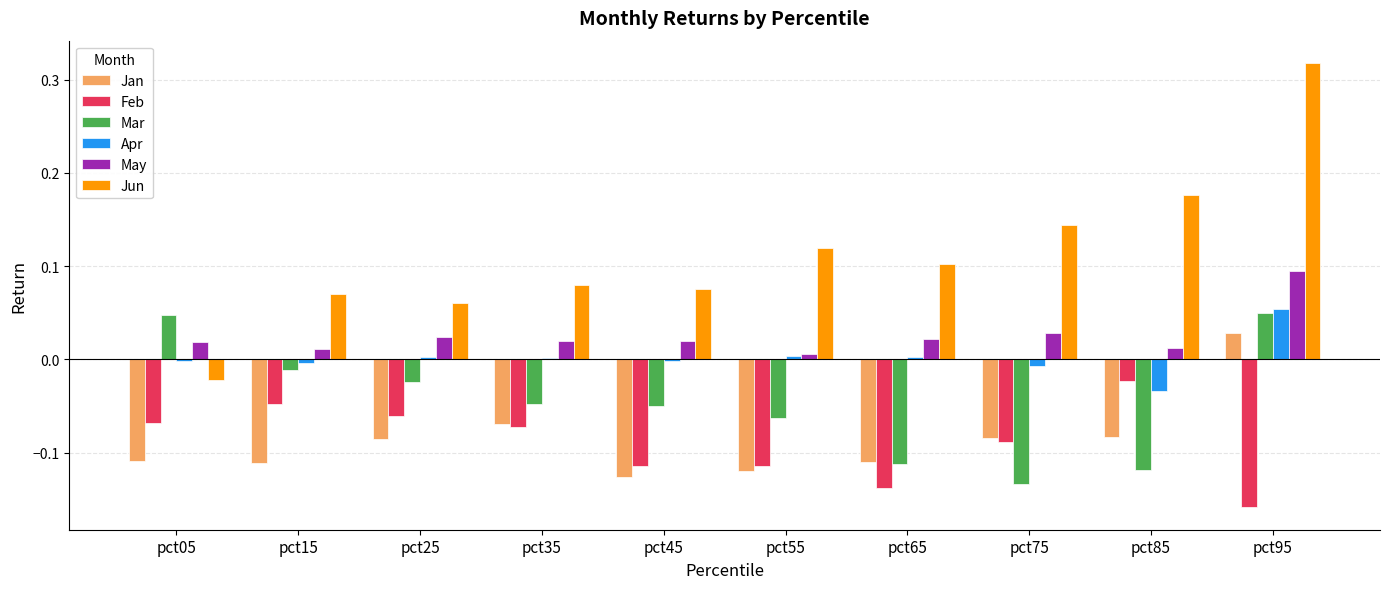

The Feb series shows -0.0 at pct45. True or false?

False